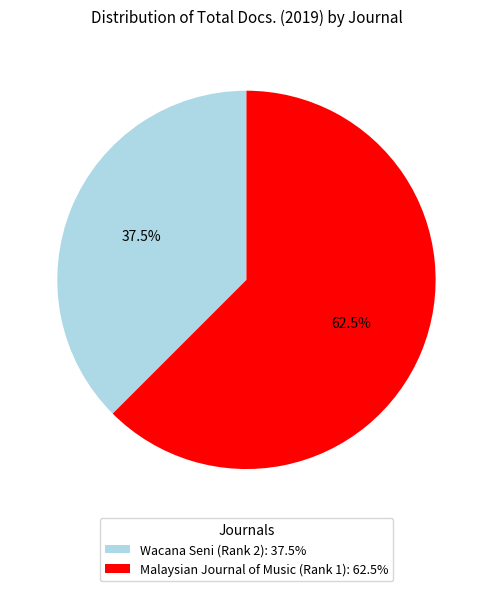

Count the number of slices in the pie.

2